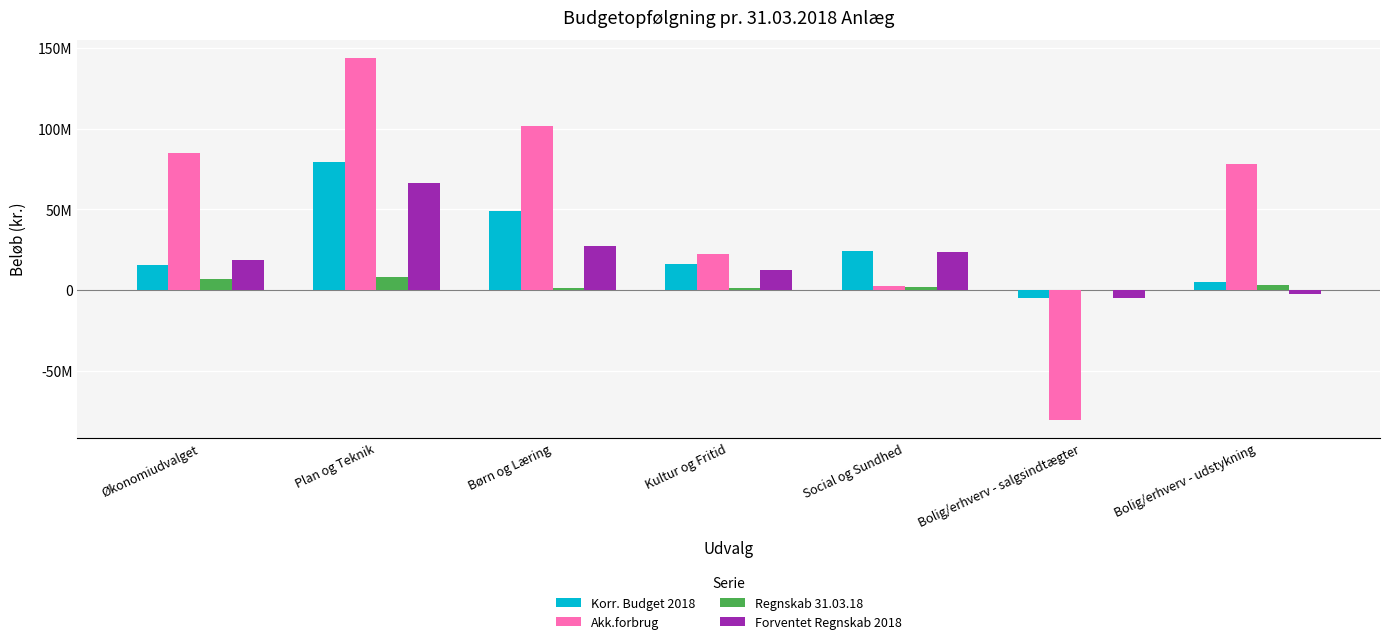

Are the bars grouped side by side (vs. stacked)?

Yes